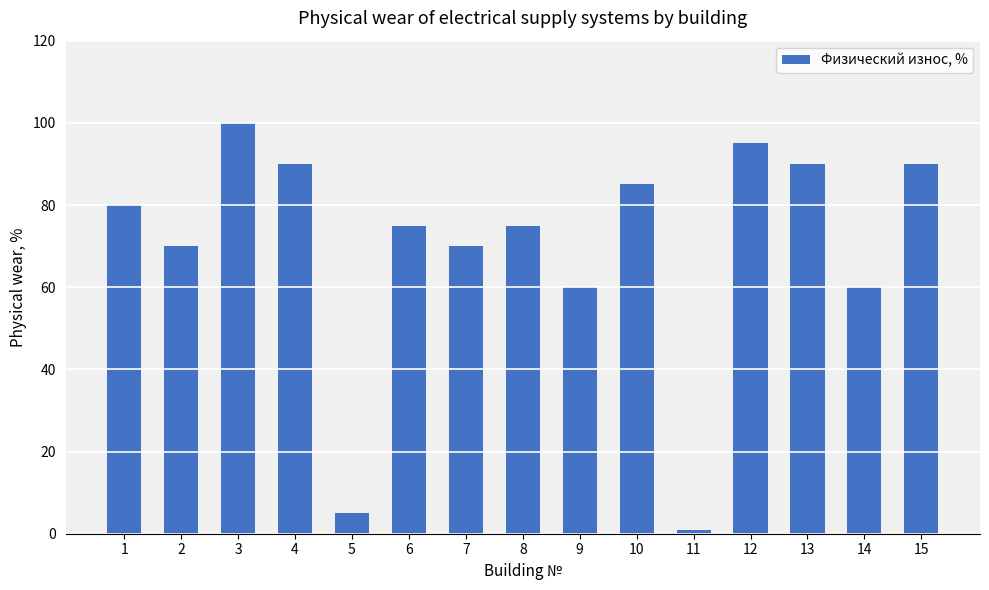

What is the difference between the maximum and minimum values?

99